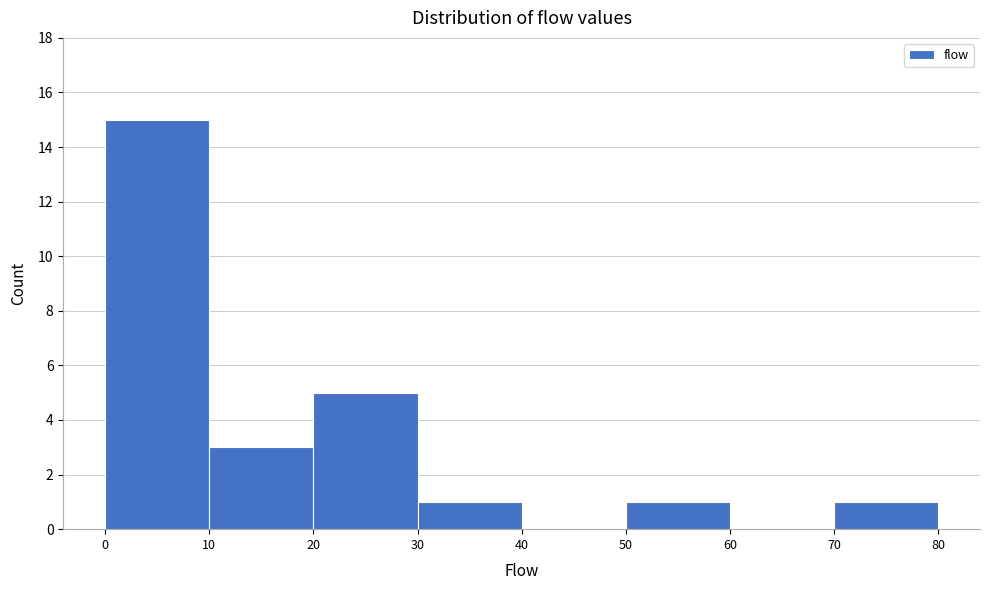

What is the height of the bar covering 10 to 20 on the x-axis? The values are not printed on the chart, so give them approximately, as read against the axis.

3